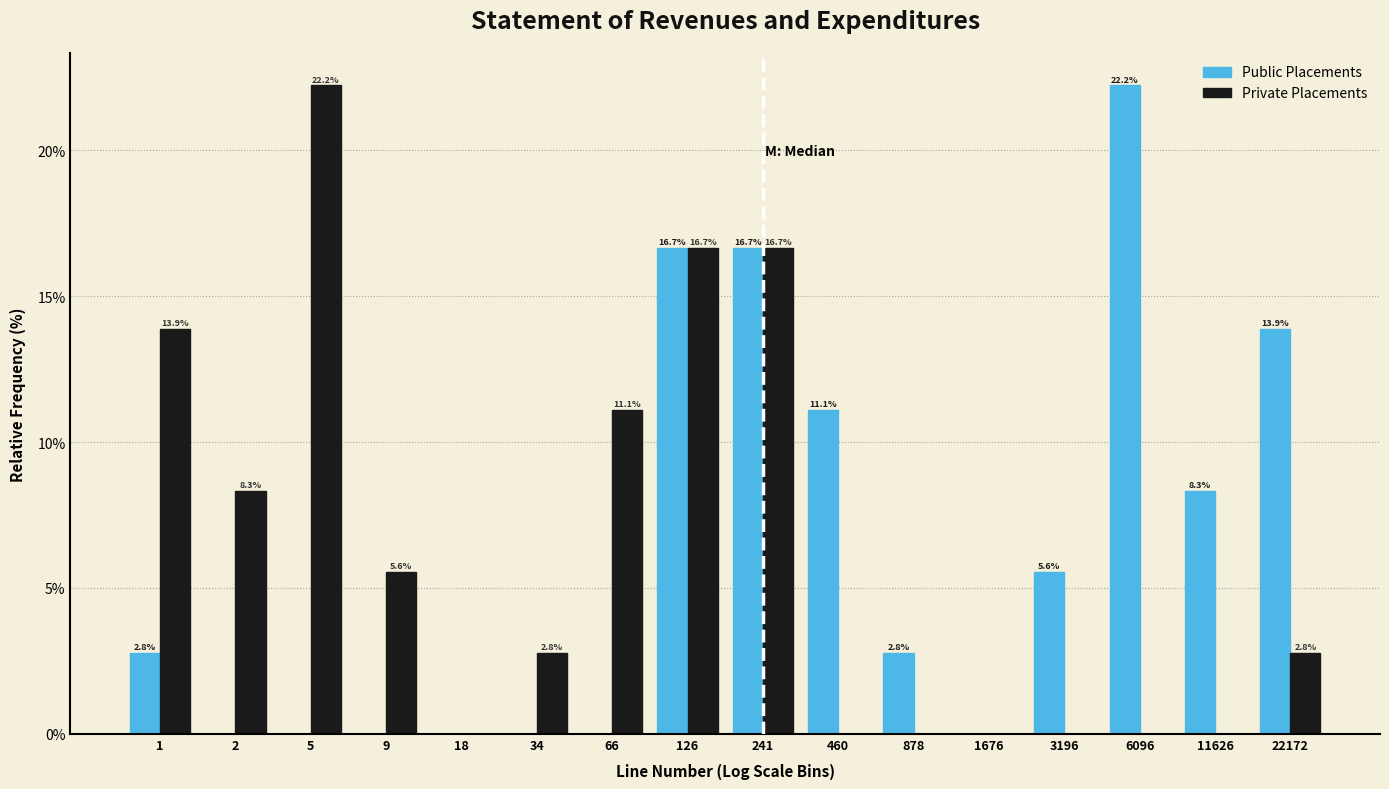

Reading right to left, list all the values displayed in this chart.

Public Placements: 22172=13.9	11626=8.3	6096=22.2	3196=5.6	1676=0.0	878=2.8	460=11.1	241=16.7	126=16.7	66=0.0	34=0.0	18=0.0	9=0.0	5=0.0	2=0.0	1=2.8
Private Placements: 22172=2.8	11626=0.0	6096=0.0	3196=0.0	1676=0.0	878=0.0	460=0.0	241=16.7	126=16.7	66=11.1	34=2.8	18=0.0	9=5.6	5=22.2	2=8.3	1=13.9